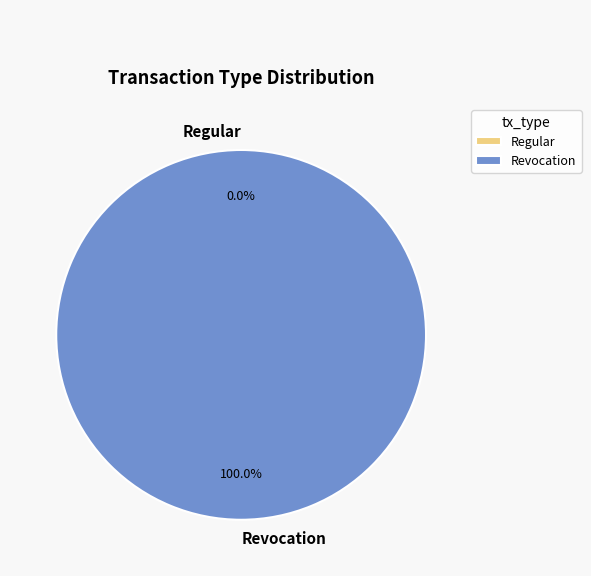

How many segments does this pie chart have?

2